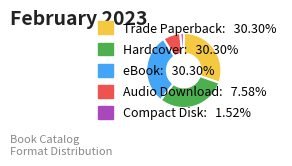

Do Trade Paperback: 30.30% and Hardcover: 30.30% together represent more than half of the pie?

Yes